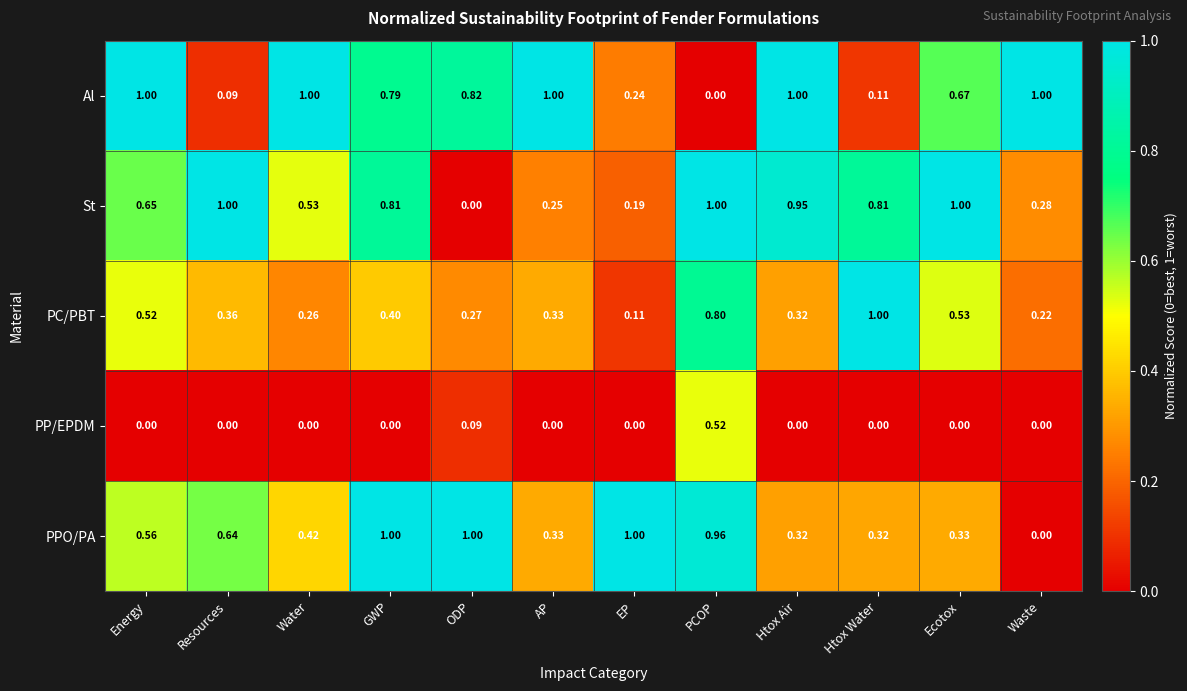

What is the total value across all series at Waste?

1.5